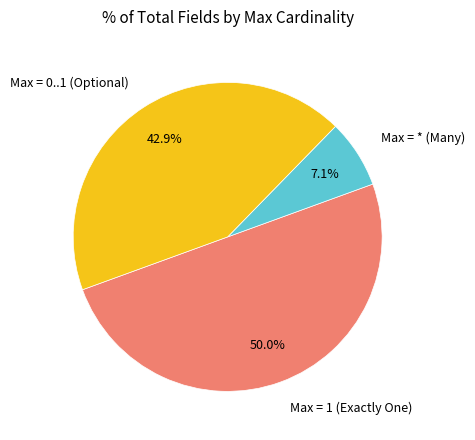

To the nearest percent, what is the average slice percentage?

33%